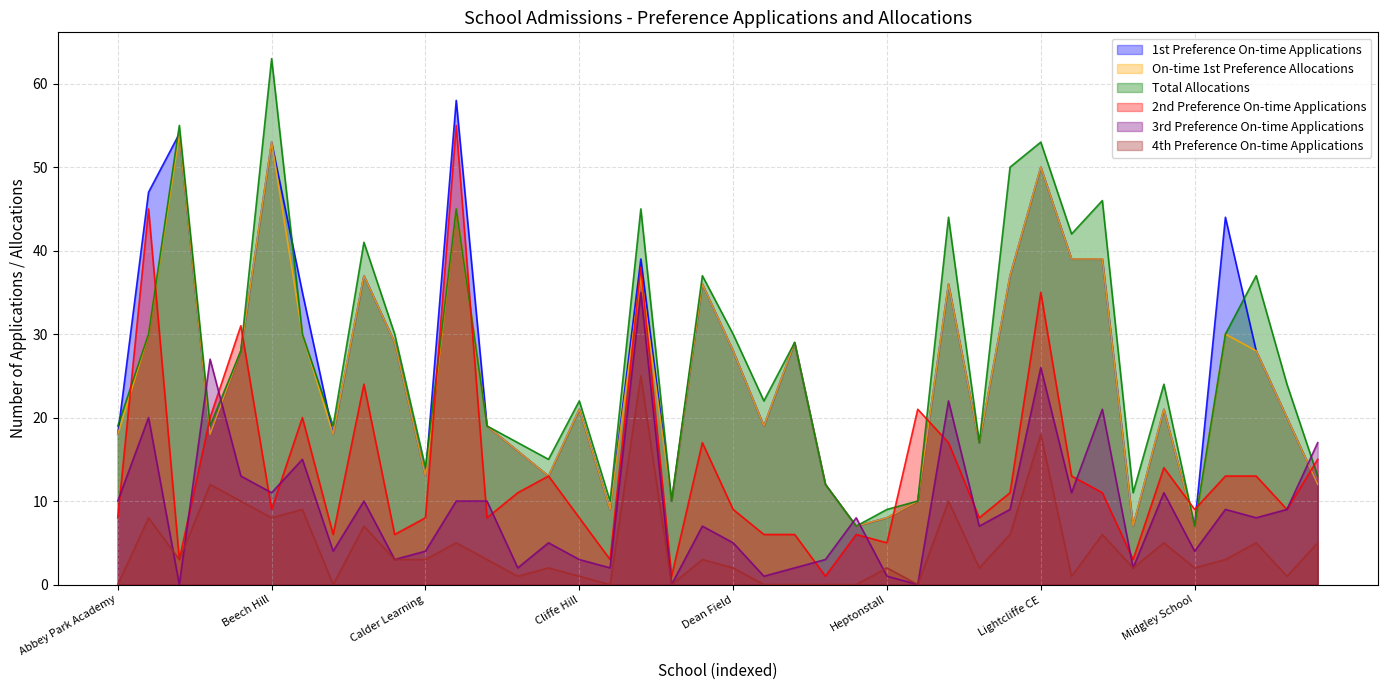

List the series in order of their peak value, highest first.

Total Allocations, 1st Preference On-time Applications, 2nd Preference On-time Applications, On-time 1st Preference Allocations, 3rd Preference On-time Applications, 4th Preference On-time Applications